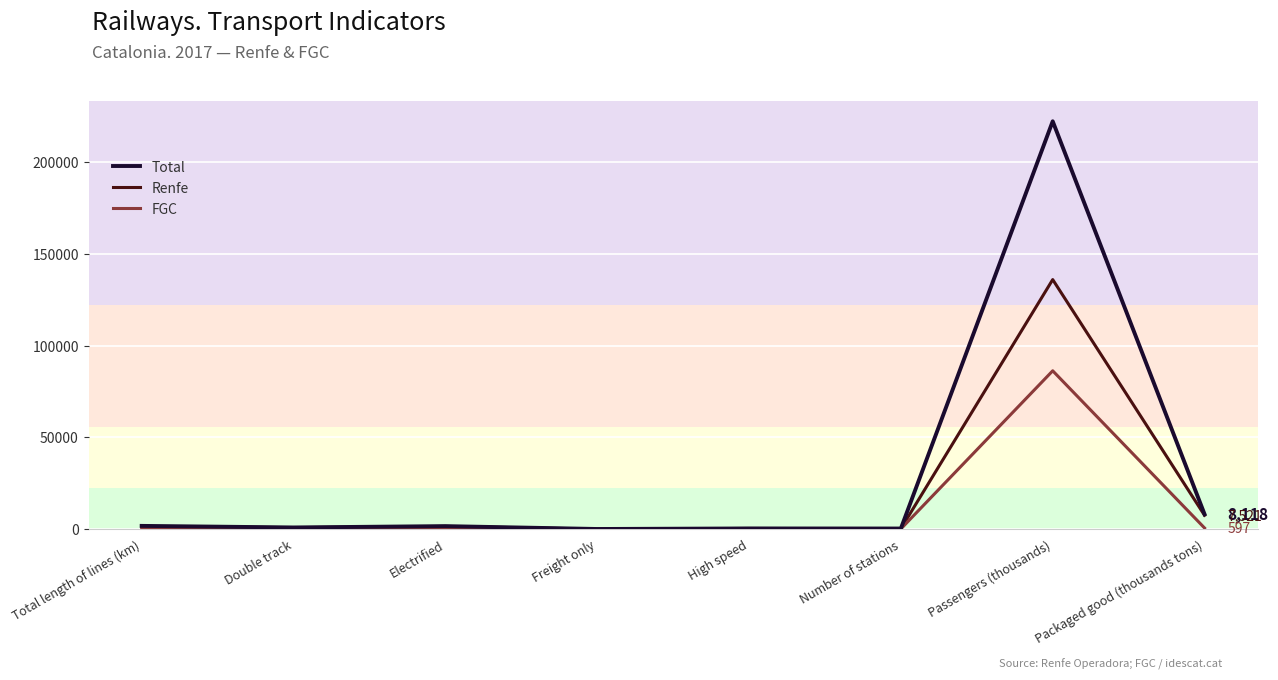

What is the sum of all Total values?

235359